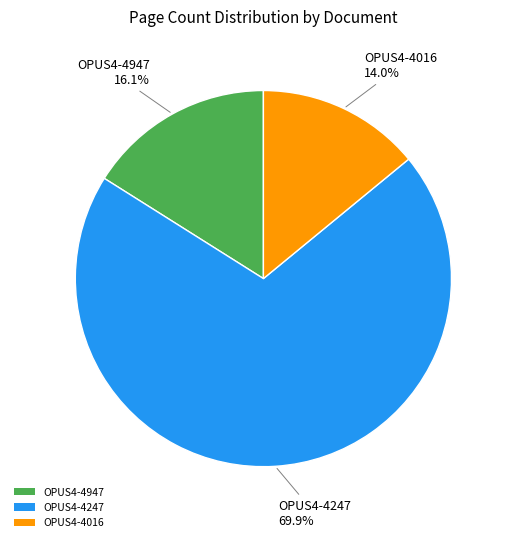

What is the majority slice?

OPUS4-4247